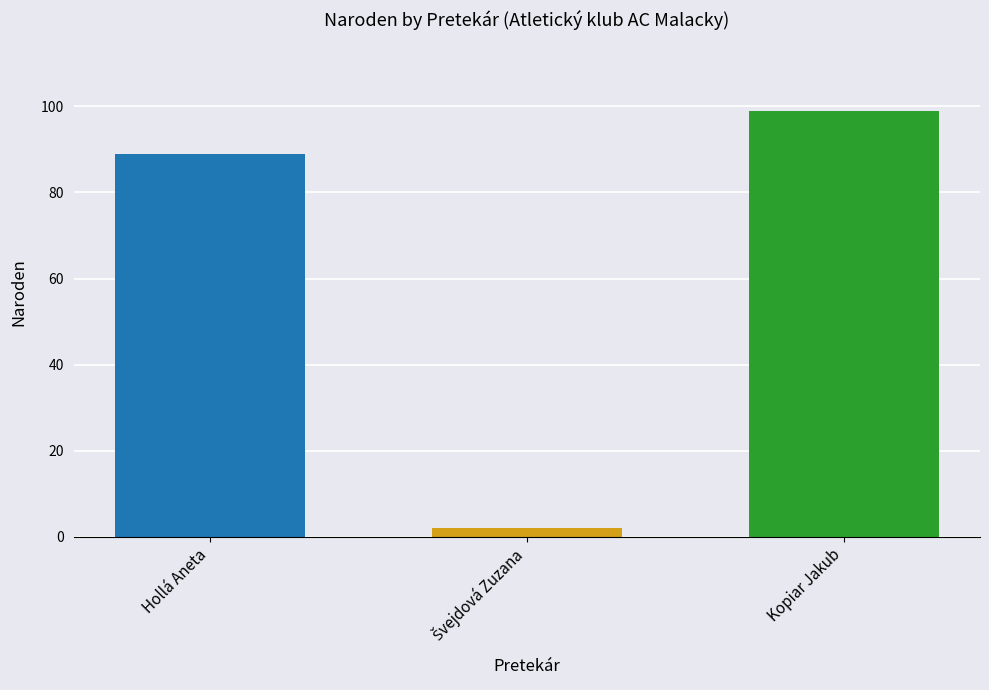

True or false: the data shows 45 at Hollá Aneta.

False